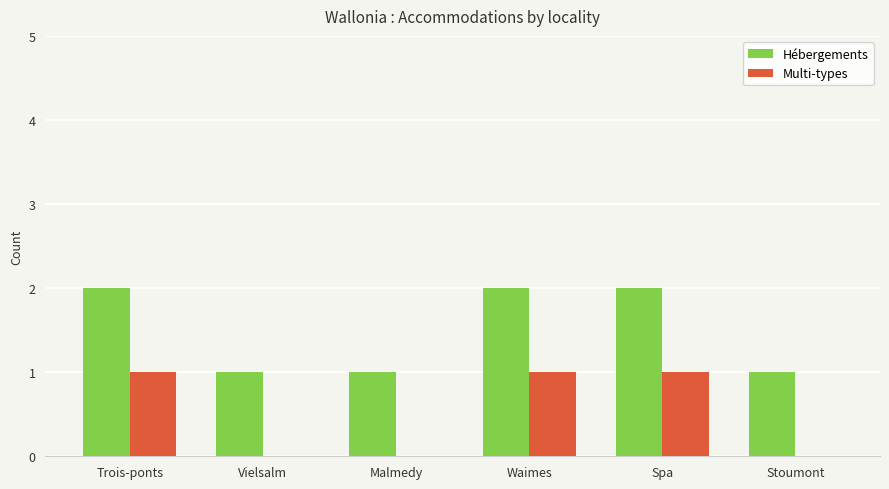

What is the spread (max minus min) of values at Waimes?

1